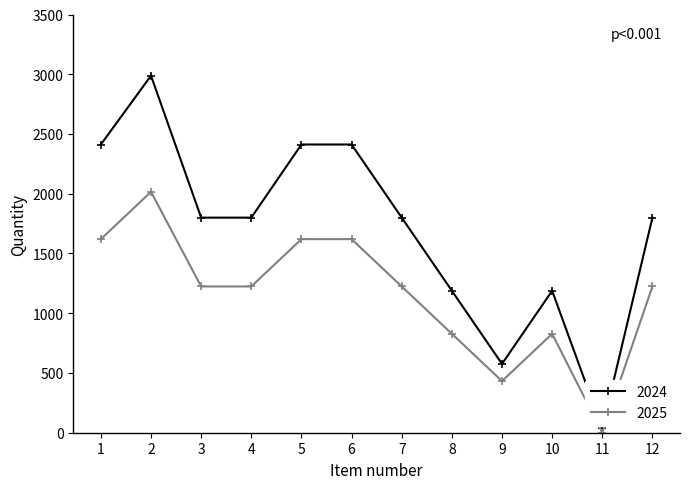

True or false: 2025 has a value of 1224 at 12.

True